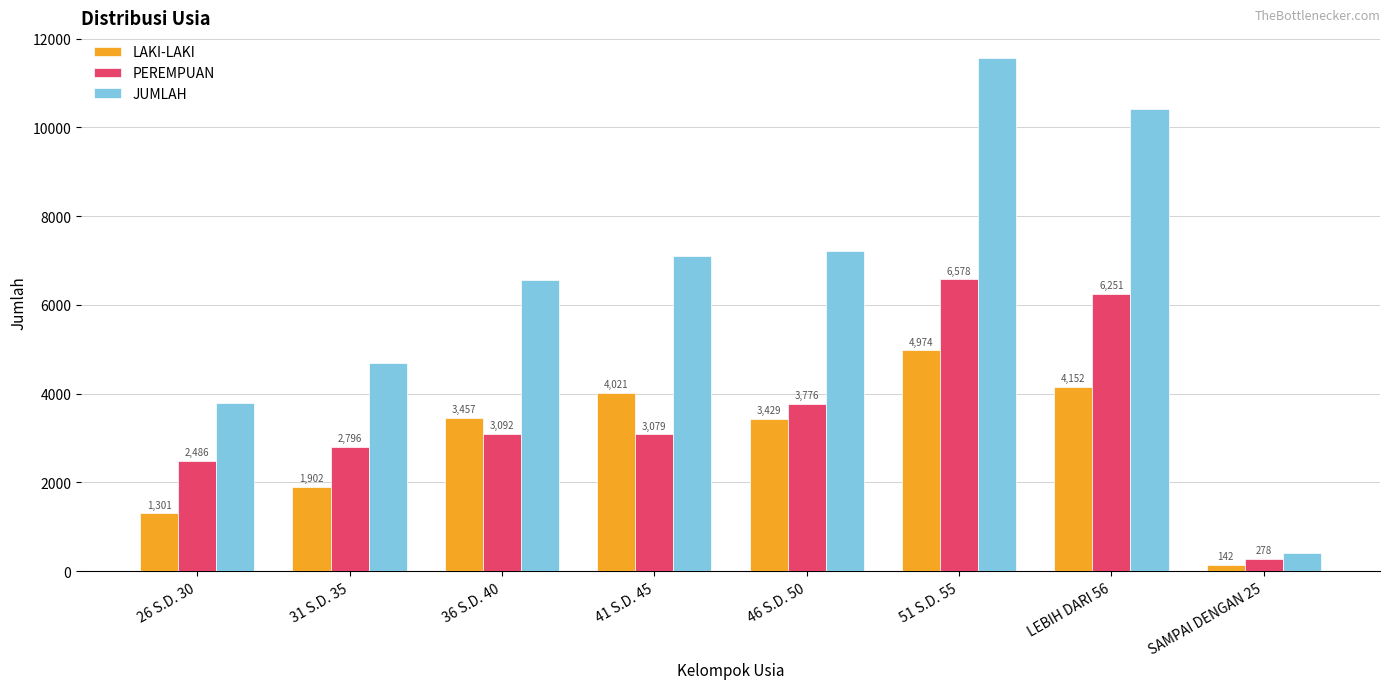

What is the lowest value of the JUMLAH series?

420